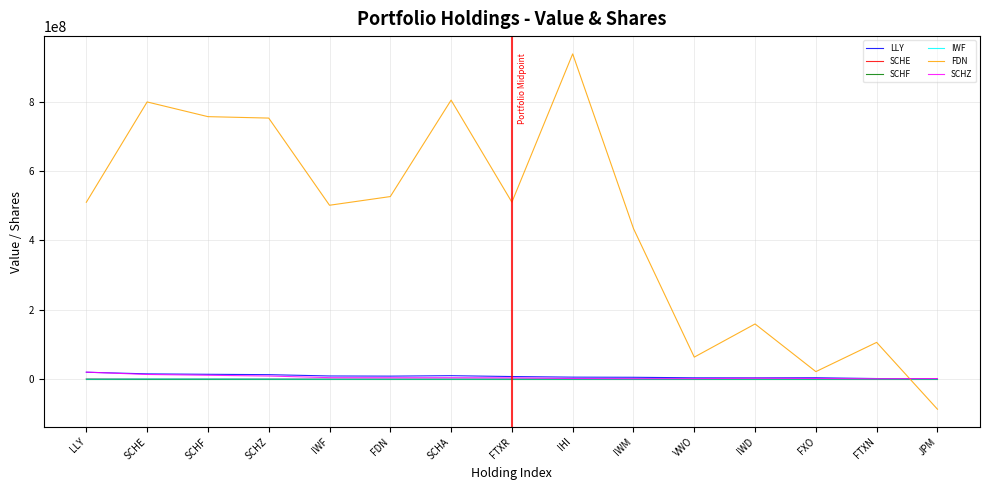

Which series has the largest total across all categories?

FDN